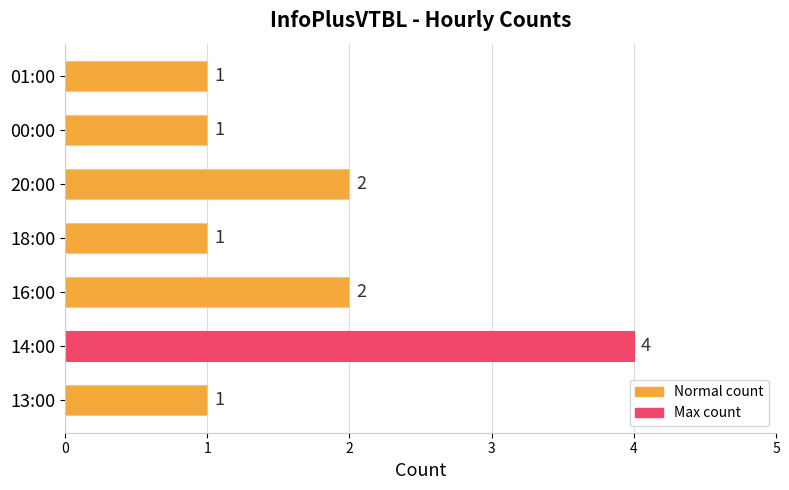

Which label corresponds to the largest value in the chart?

14:00